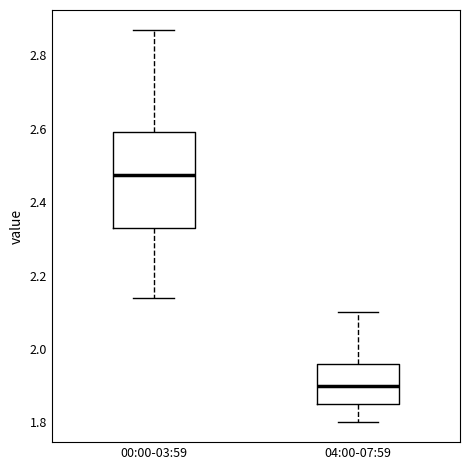

Reading left to right, transcribe this box plot: for each box, give where its median line is, the range the box spans, and where its two whiskers end, as read against the y-axis. The values are not printed on the chart, so give them approximately, as read against the axis.

00:00-03:59: median 2.48, box 2.34 to 2.60, whiskers 2.14 to 2.88
04:00-07:59: median 1.90, box 1.86 to 1.96, whiskers 1.80 to 2.10